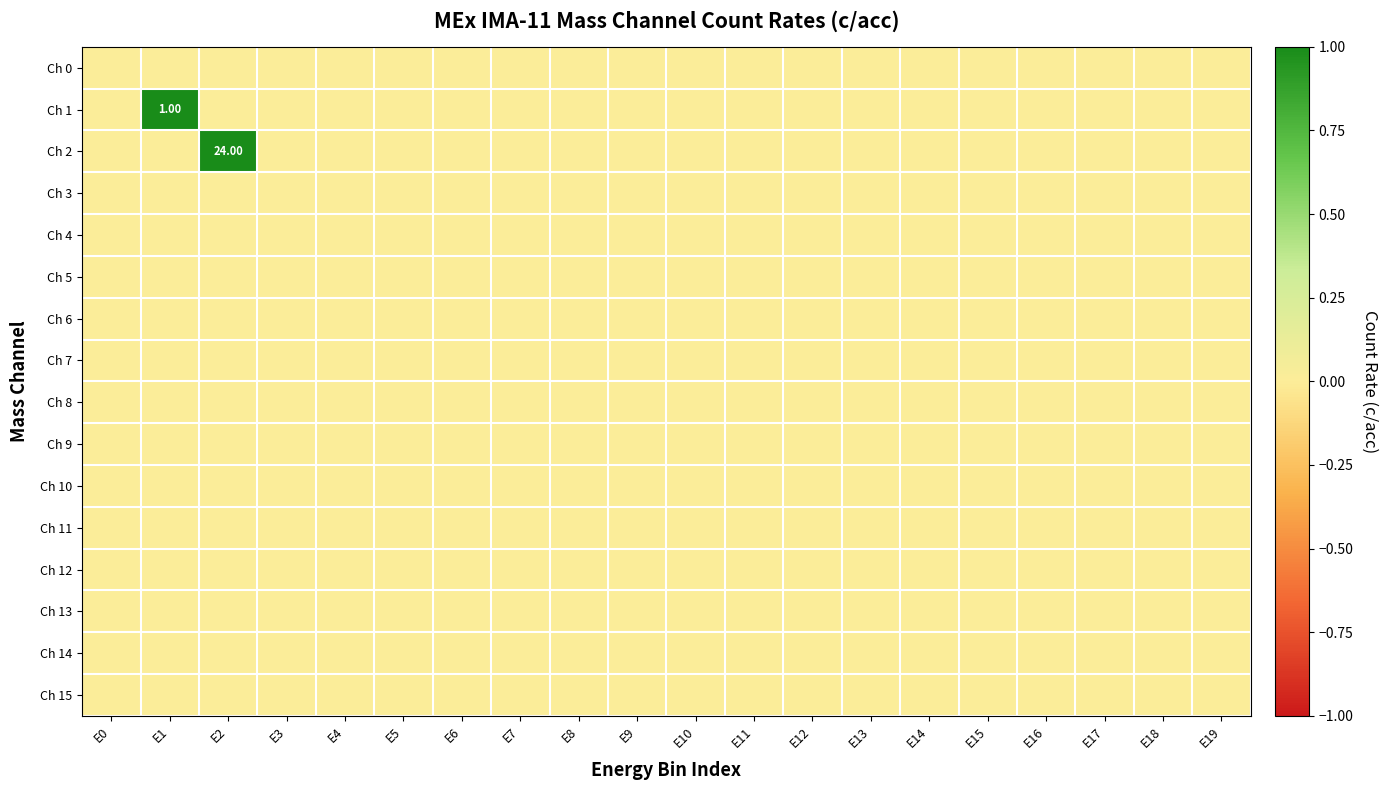

The value of Ch 2 at E4 is 11. True or false?

False